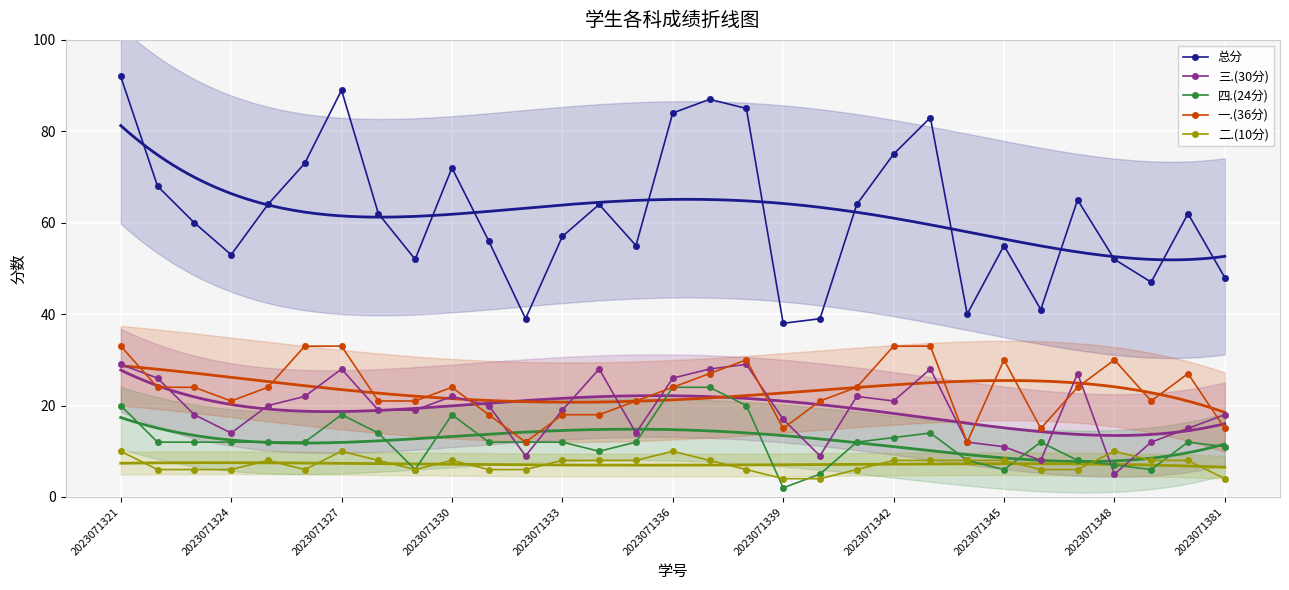

What is the minimum value for 一.(36分)?

12